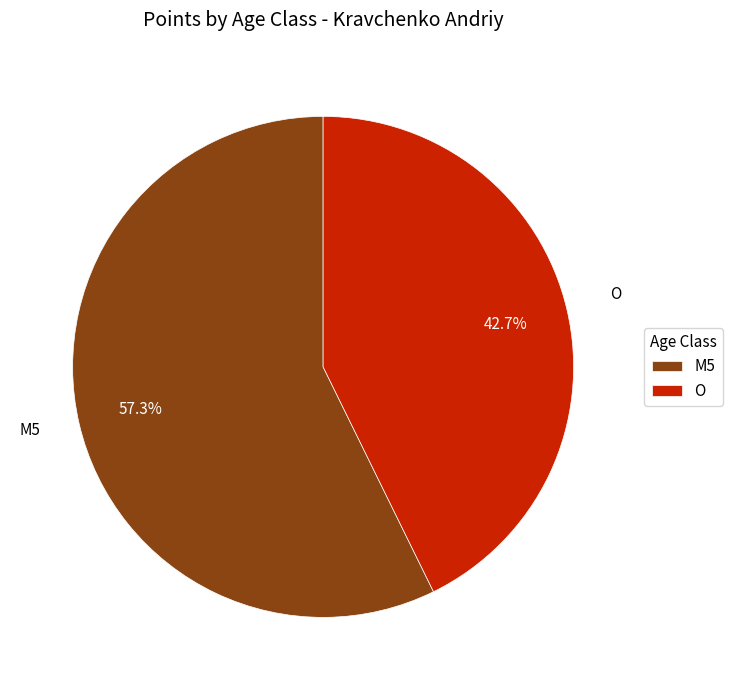

What is the majority slice?

M5